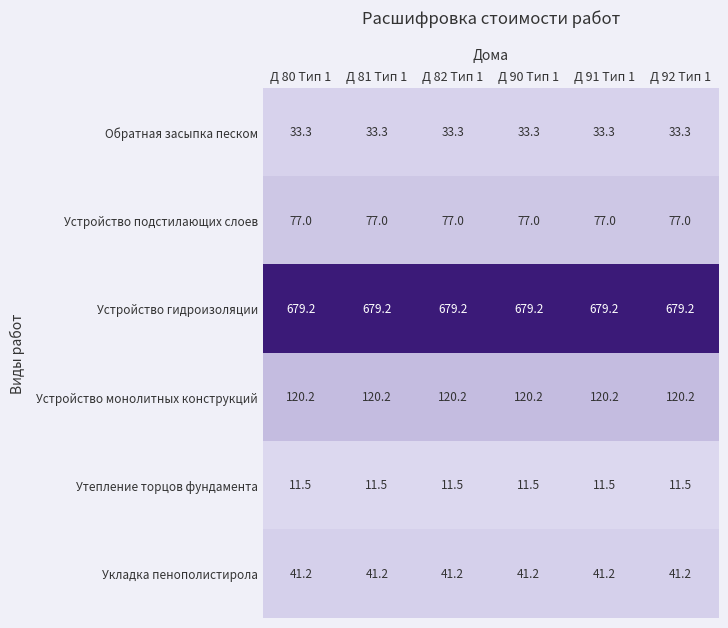

What is the difference between the highest and lowest values at Д 91 Тип 1?

667.7